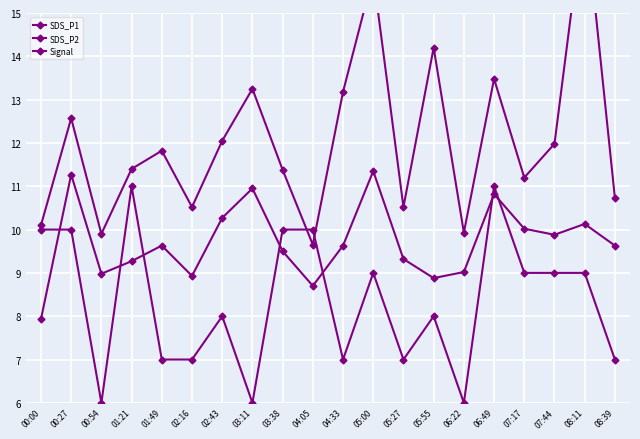

How many intersections are there between SDS_P2 and Signal?

7